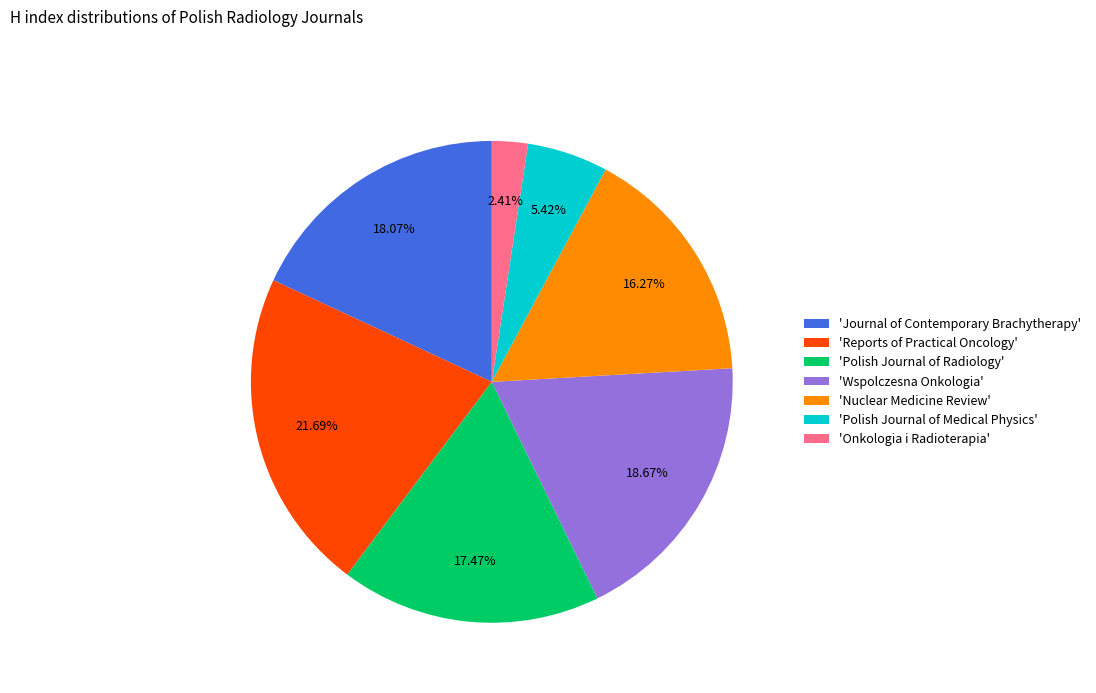

Is there a majority slice in this chart?

No